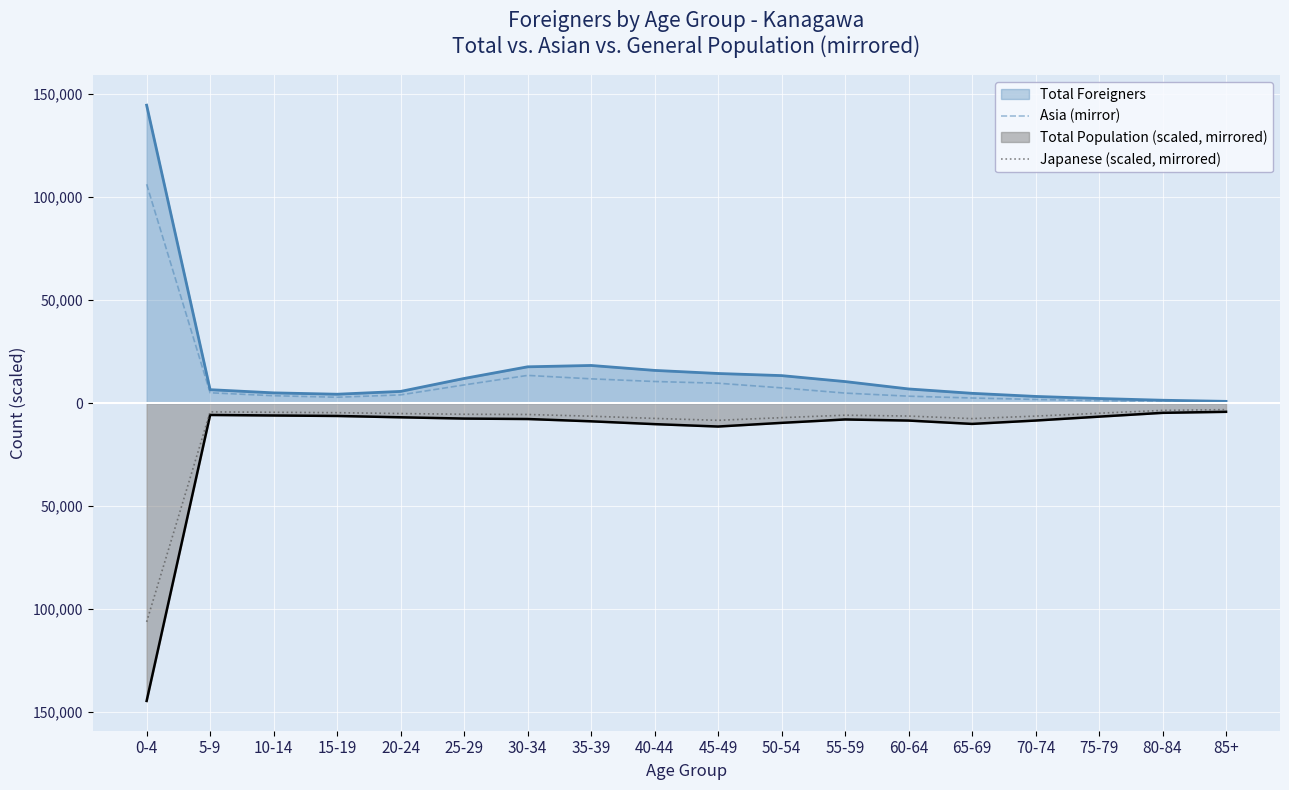

True or false: Japanese (scaled, mirrored) has a value of -8378.4 at 45-49.

True